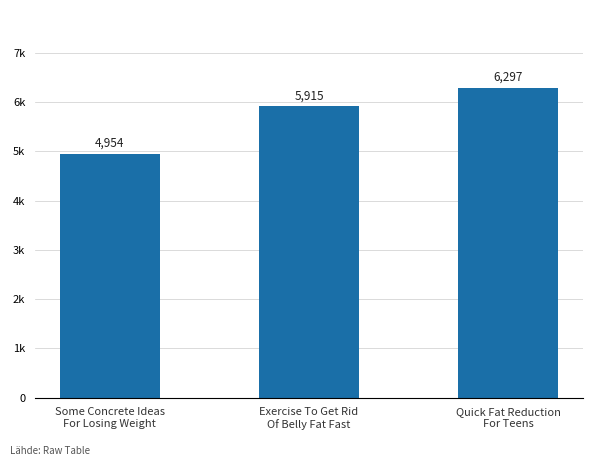

True or false: the data shows 2980 at Exercise To Get Rid
Of Belly Fat Fast.

False